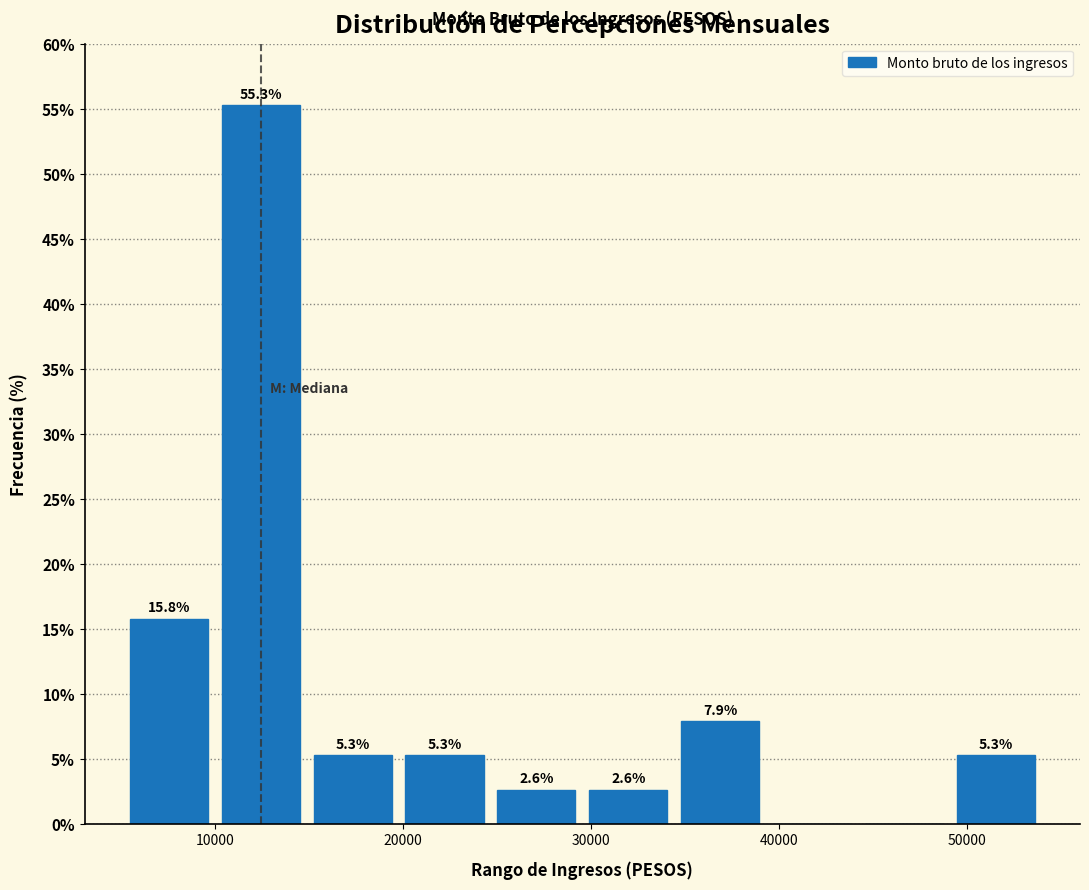

Which range on the x-axis has the tallest bar?

10000 to 15000